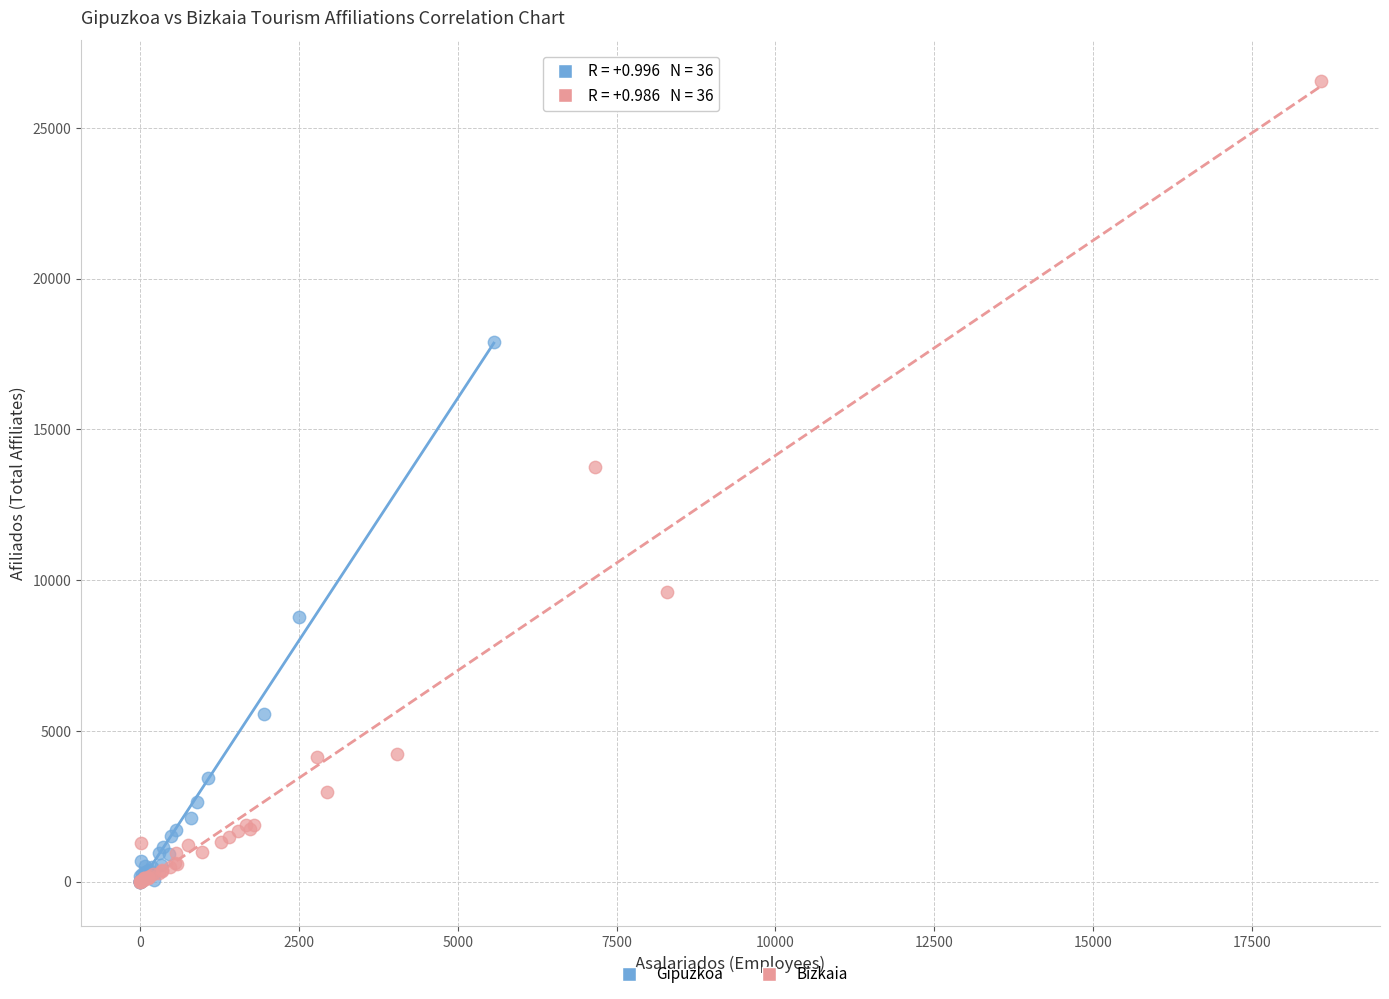

Which series contains the highest Y value?

Bizkaia